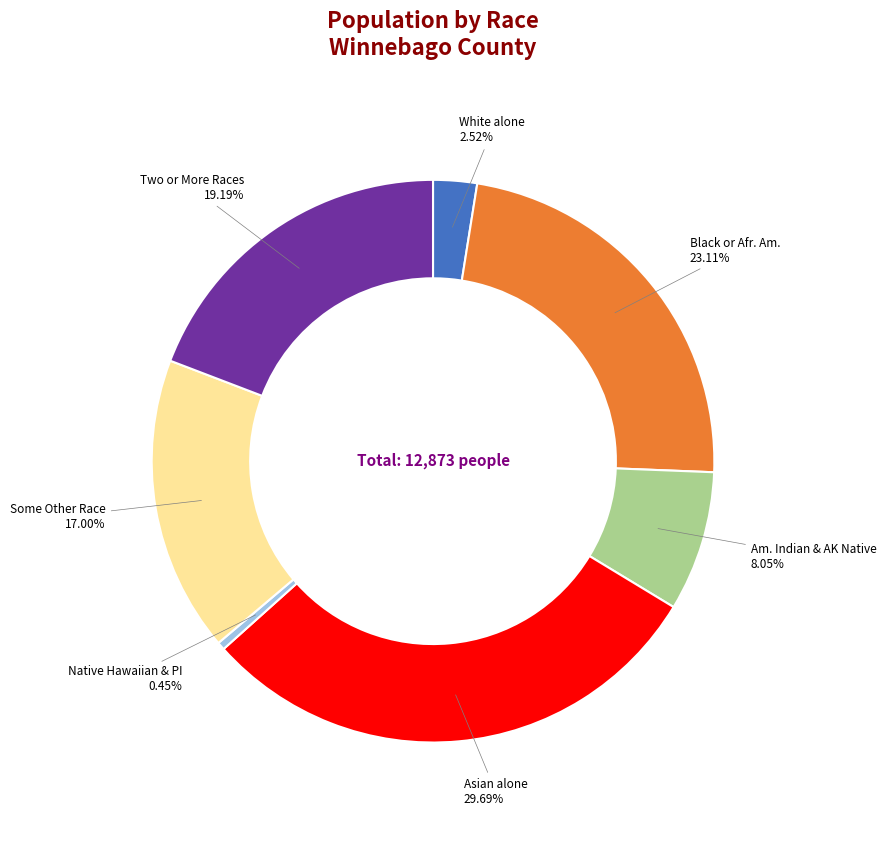

Is Asian alone the majority of the pie?

No